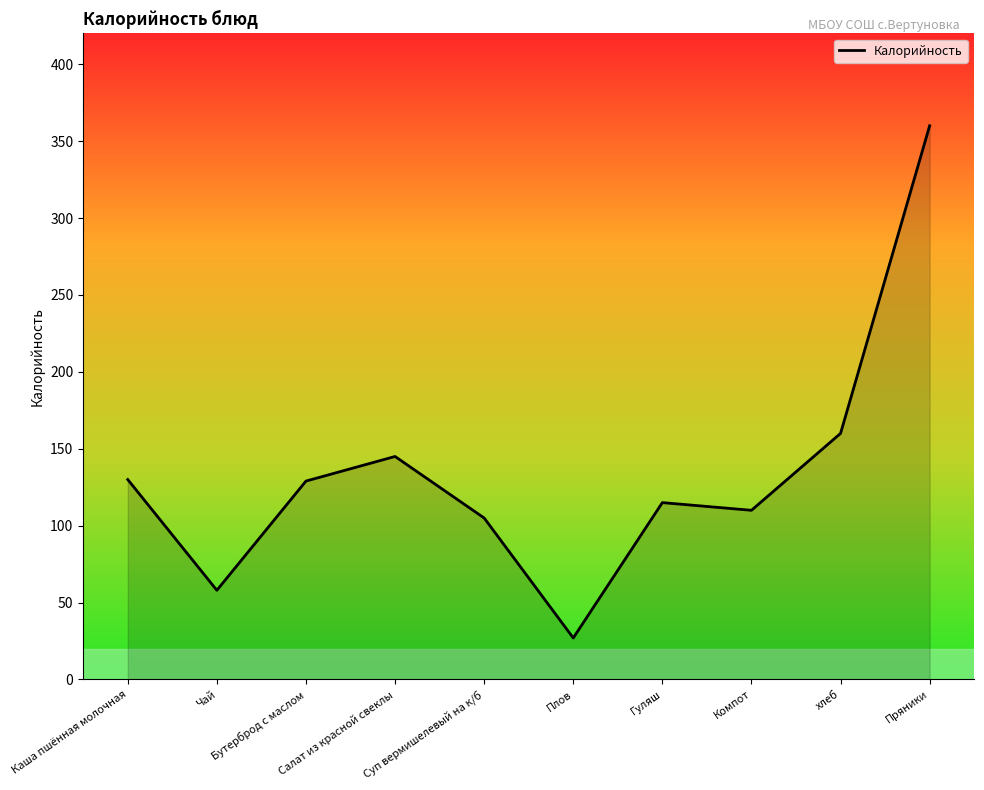

What is the smallest value displayed?

27